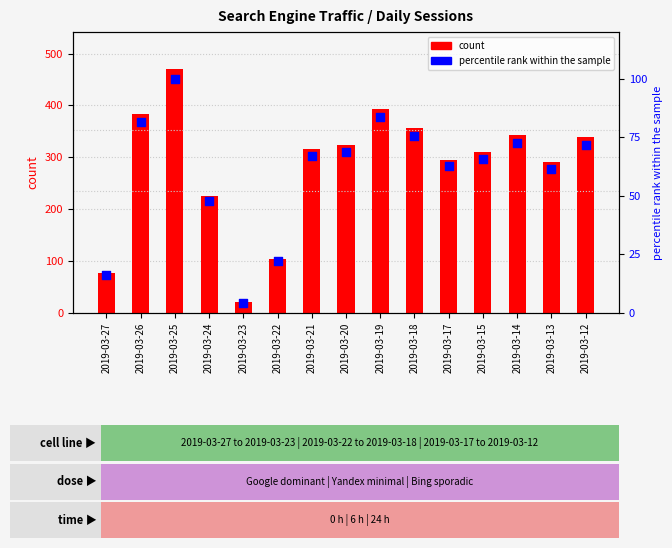

At which category is the sum across all series the highest?

2019-03-25